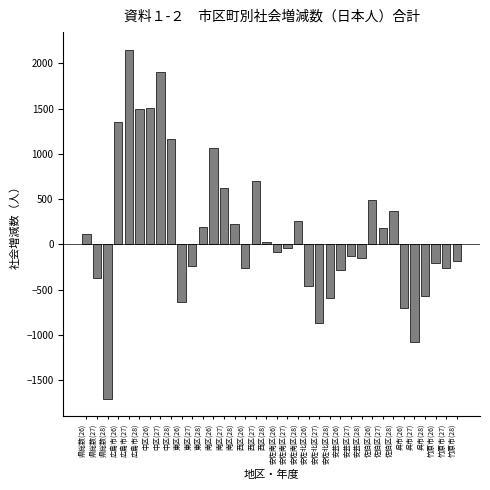

Between 広島市(26) and 安佐北区(26), which is larger?

広島市(26)